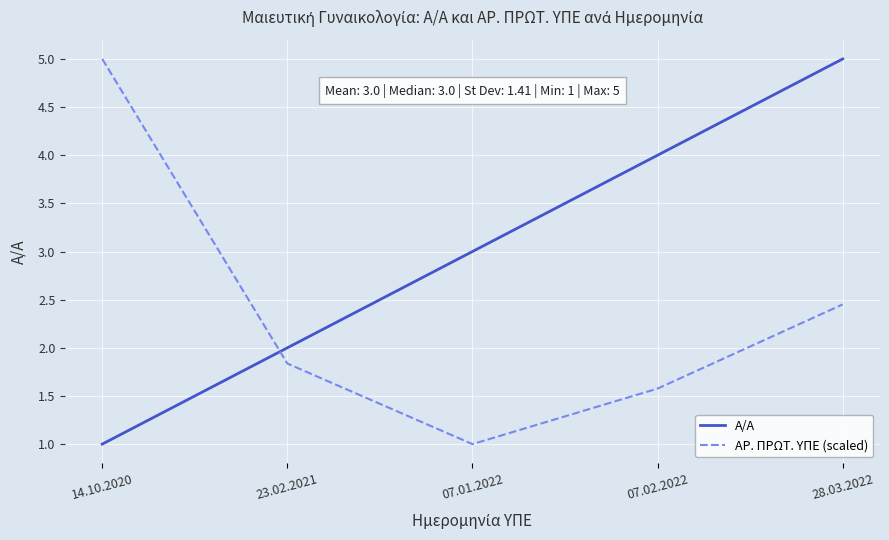

True or false: ΑΡ. ΠΡΩΤ. ΥΠΕ (scaled) and Α/Α intersect in this chart.

True